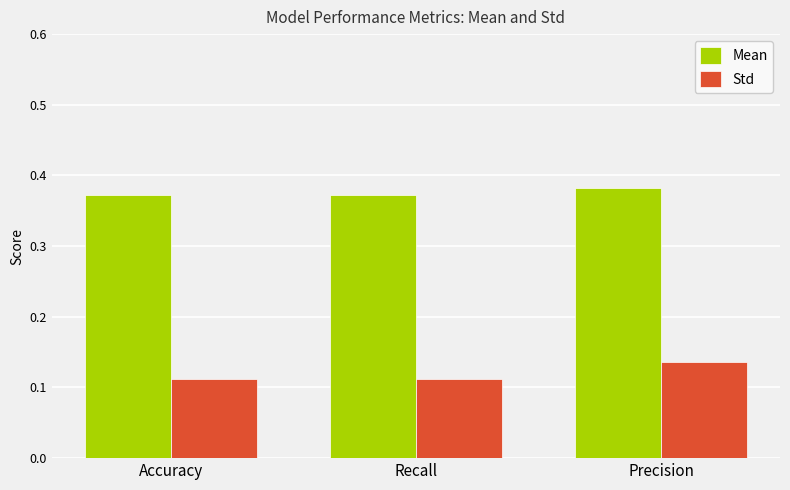

What are all the series names shown in the legend?

Mean, Std